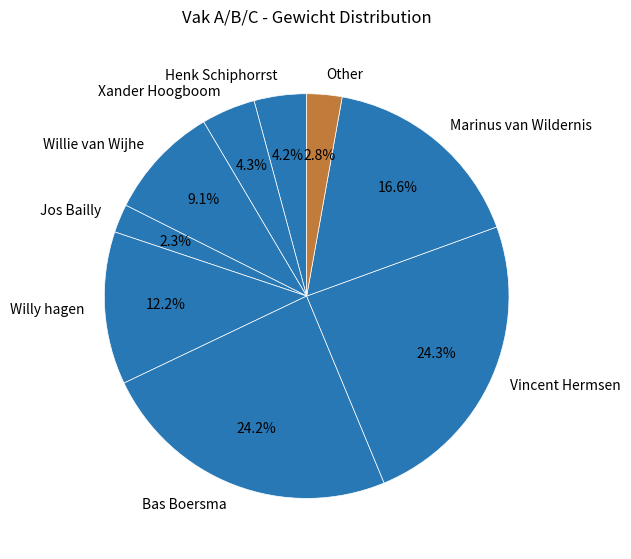

To the nearest percent, what percentage of the pie is Willy hagen?

12%